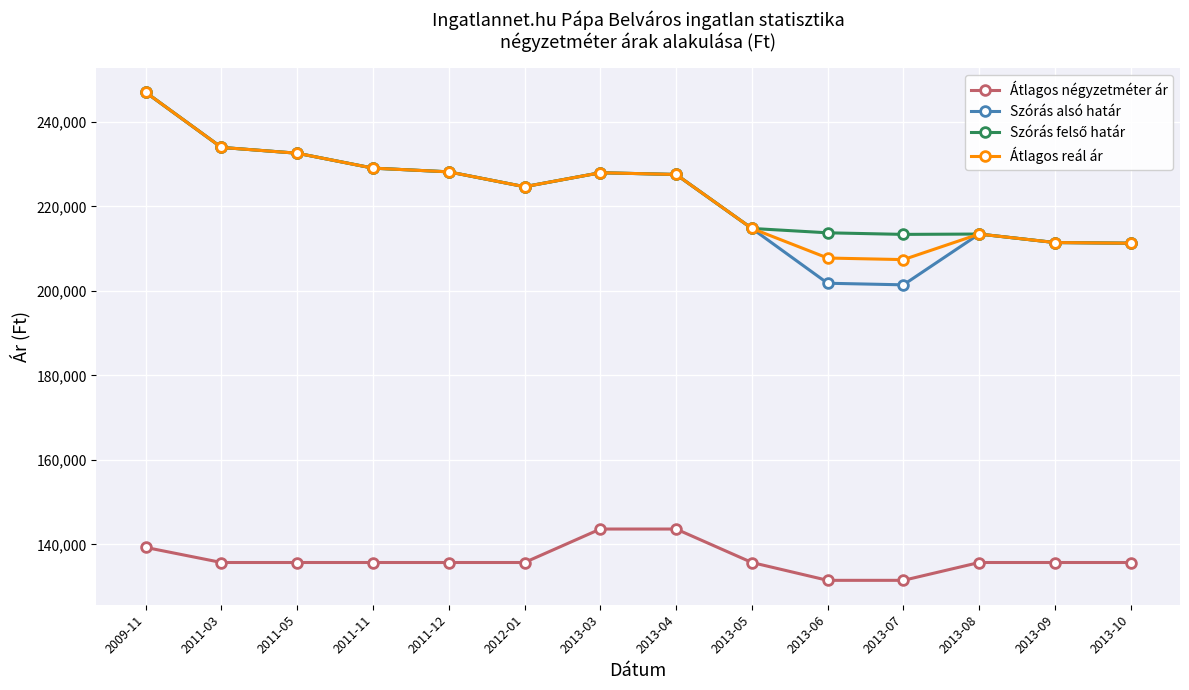

At how many categories does at least one series exceed 148735?

14